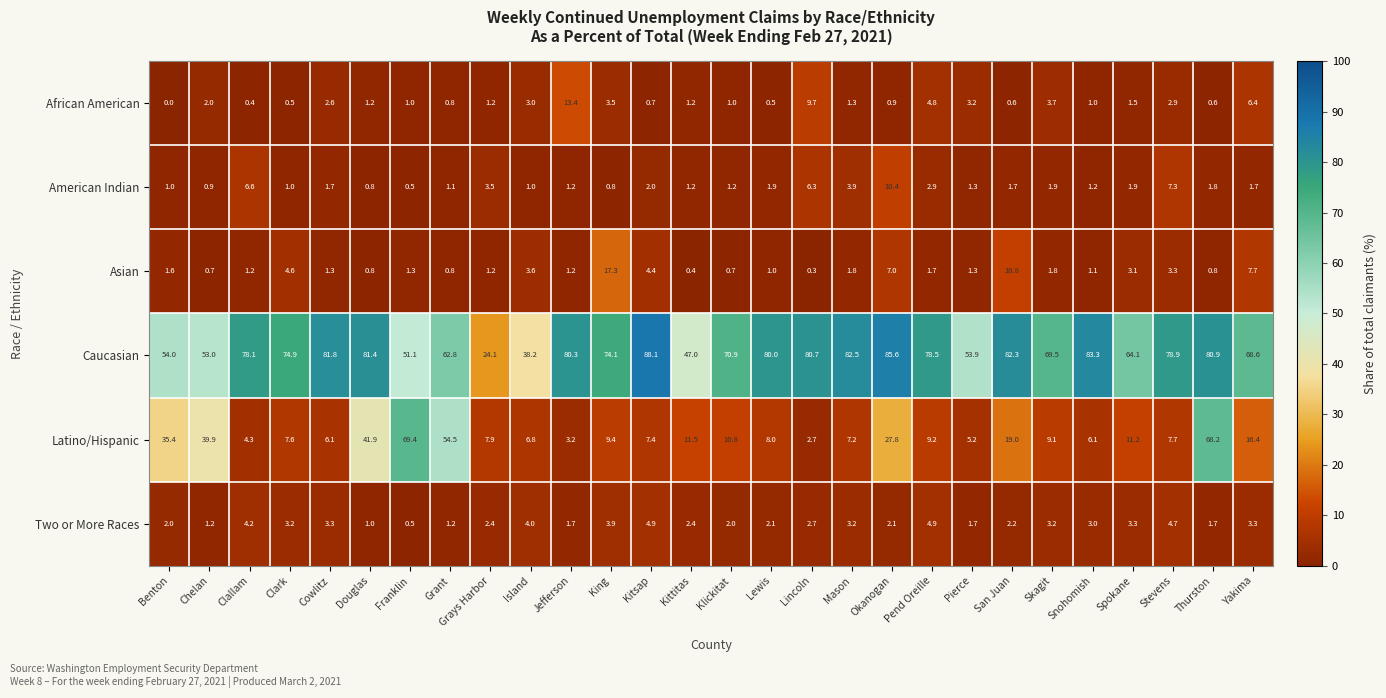

Is the value of Asian at Snohomish greater than the value of American Indian at Klickitat?

No